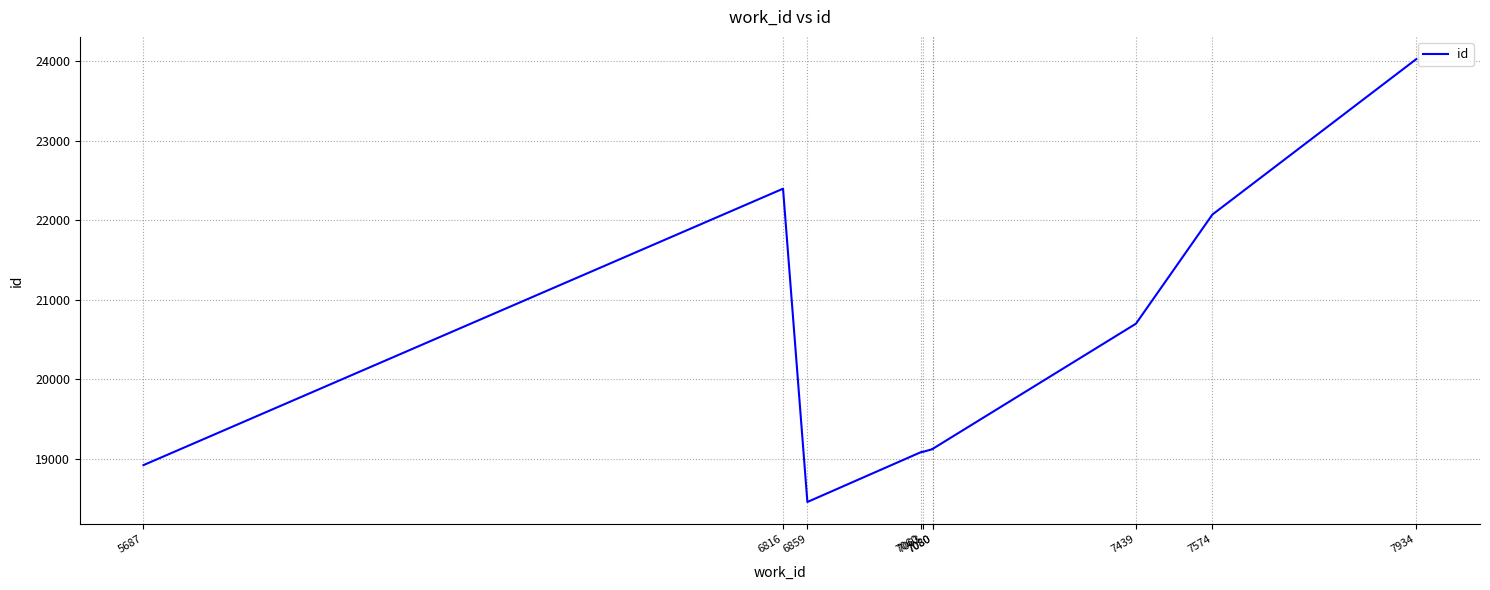

Which label corresponds to the smallest value in the chart?

6859